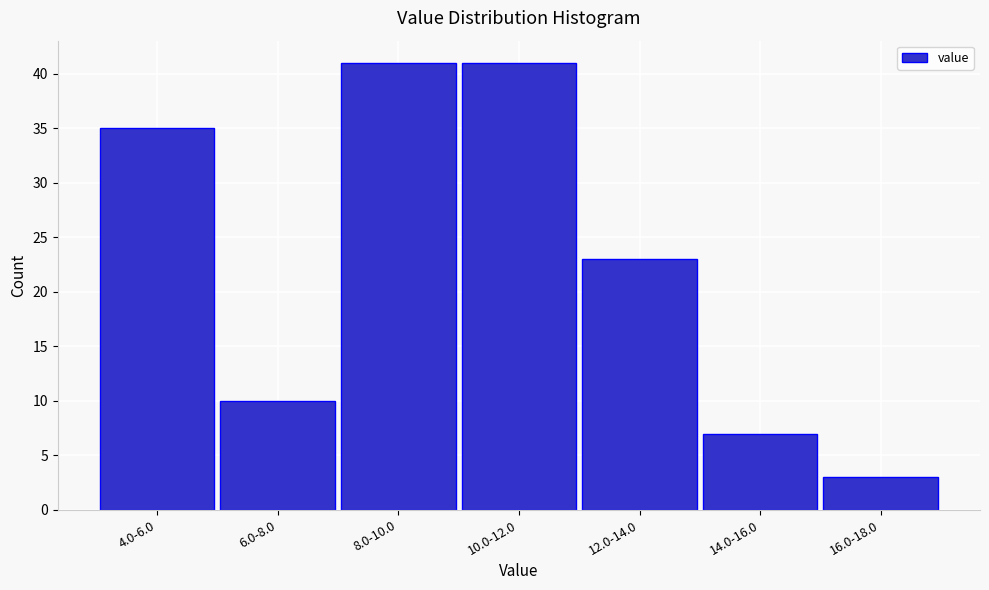

Reading left to right, list all the values displayed in this chart.

4.0-6.0=35	6.0-8.0=10	8.0-10.0=41	10.0-12.0=41	12.0-14.0=23	14.0-16.0=7	16.0-18.0=3